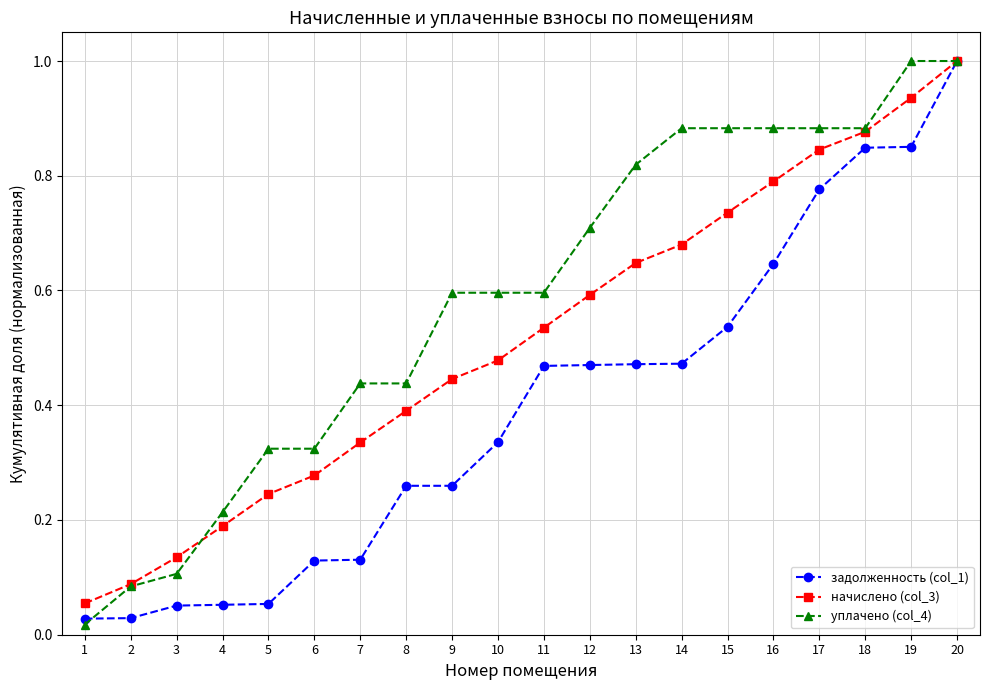

List the series in order of their overall mean, lowest first.

задолженность (col_1), начислено (col_3), уплачено (col_4)